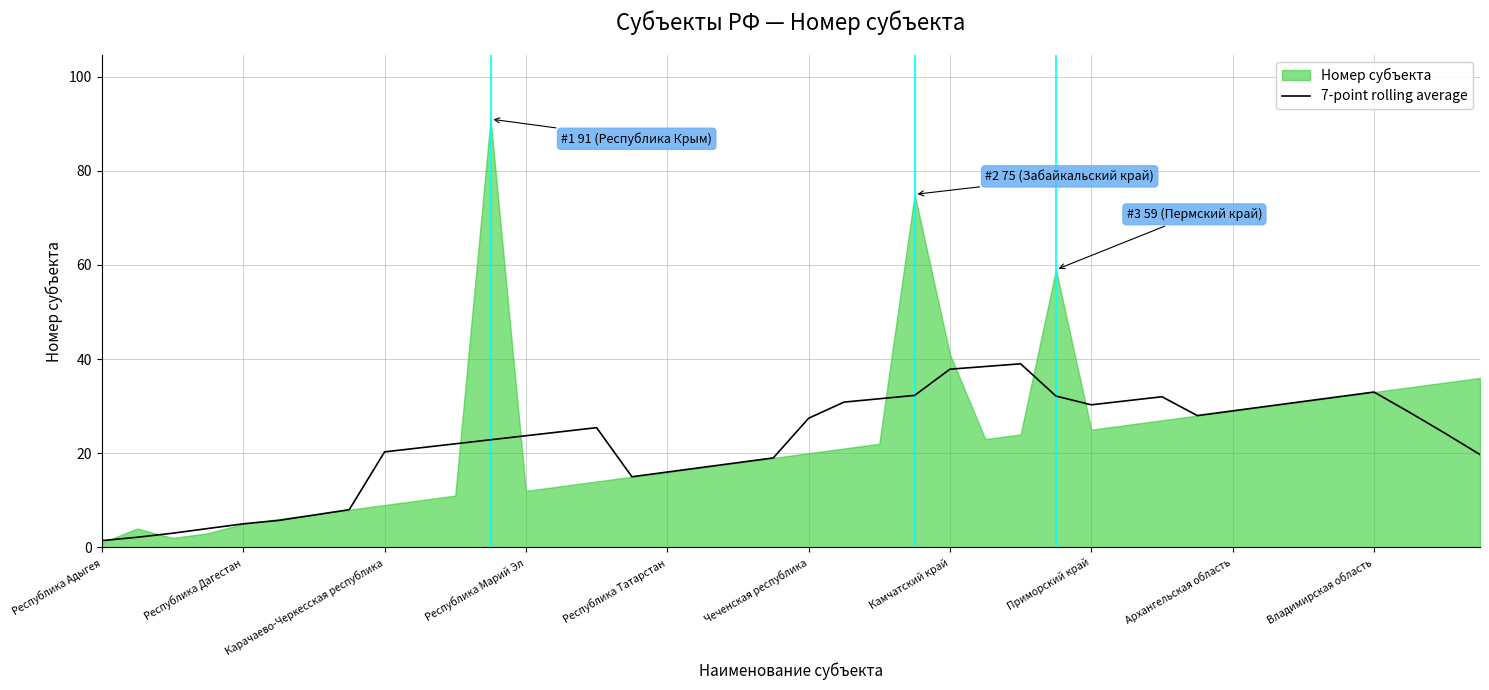

The 7-point rolling average series shows 16.0 at Республика Татарстан. True or false?

True